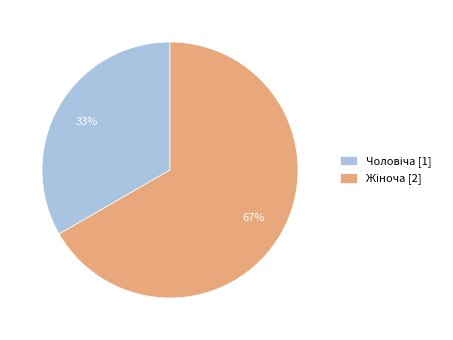

To the nearest percent, what is the average slice percentage?

50%